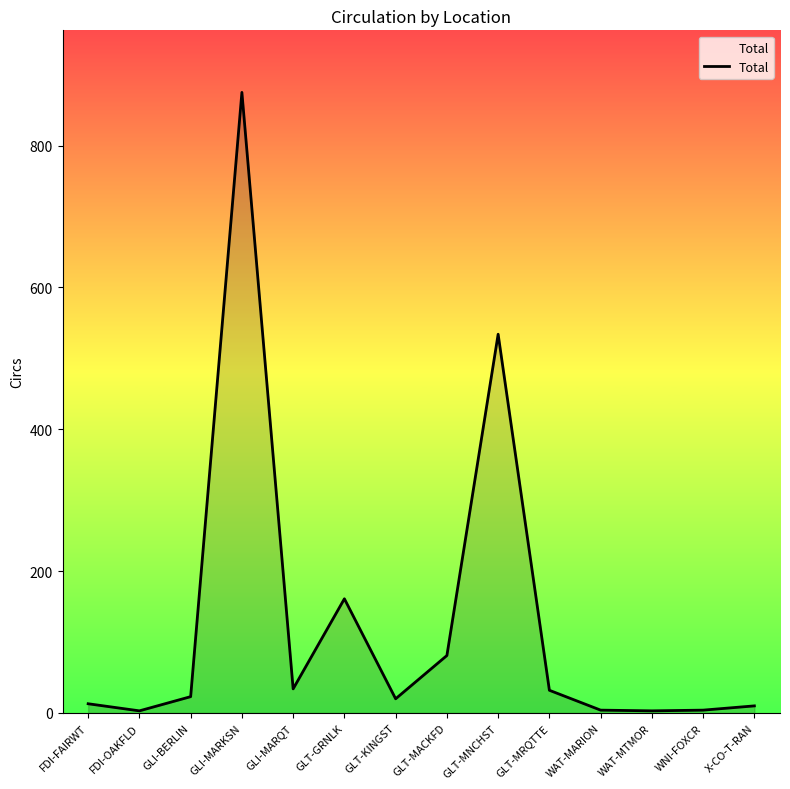

The value at GLT-MACKFD is 30. True or false?

False